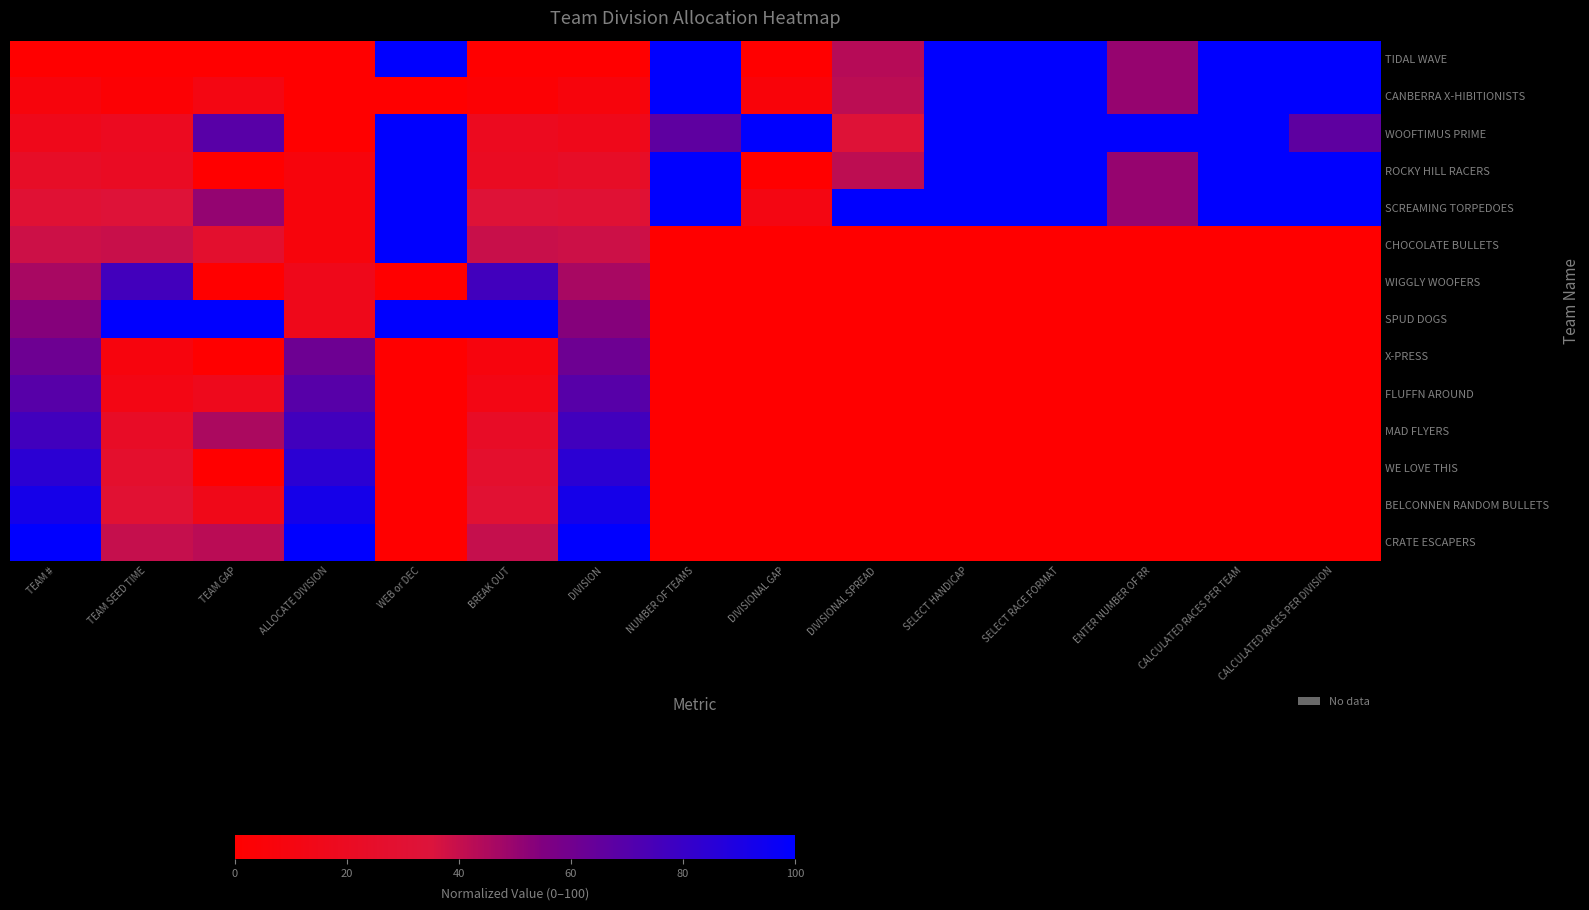

Reading right to left, transcribe all the data shown in this chart.

TIDAL WAVE: CALCULATED RACES PER DIVISION=1.0	CALCULATED RACES PER TEAM=1.0	ENTER NUMBER OF RR=0.5	SELECT RACE FORMAT=1.0	SELECT HANDICAP=1.0	DIVISIONAL SPREAD=0.4	DIVISIONAL GAP=0.0	NUMBER OF TEAMS=1.0	DIVISION=0.0	BREAK OUT=0.0	WEB or DEC=1.0	ALLOCATE DIVISION=0.0	TEAM GAP=0.0	TEAM SEED TIME=0.0	TEAM #=0.0
CANBERRA X-HIBITIONISTS: CALCULATED RACES PER DIVISION=1.0	CALCULATED RACES PER TEAM=1.0	ENTER NUMBER OF RR=0.5	SELECT RACE FORMAT=1.0	SELECT HANDICAP=1.0	DIVISIONAL SPREAD=0.4	DIVISIONAL GAP=0.1	NUMBER OF TEAMS=1.0	DIVISION=0.1	BREAK OUT=0.0	WEB or DEC=0.0	ALLOCATE DIVISION=0.0	TEAM GAP=0.1	TEAM SEED TIME=0.0	TEAM #=0.1
WOOFTIMUS PRIME: CALCULATED RACES PER DIVISION=0.7	CALCULATED RACES PER TEAM=1.0	ENTER NUMBER OF RR=1.0	SELECT RACE FORMAT=1.0	SELECT HANDICAP=1.0	DIVISIONAL SPREAD=0.3	DIVISIONAL GAP=1.0	NUMBER OF TEAMS=0.7	DIVISION=0.2	BREAK OUT=0.2	WEB or DEC=1.0	ALLOCATE DIVISION=0.0	TEAM GAP=0.7	TEAM SEED TIME=0.2	TEAM #=0.2
ROCKY HILL RACERS: CALCULATED RACES PER DIVISION=1.0	CALCULATED RACES PER TEAM=1.0	ENTER NUMBER OF RR=0.5	SELECT RACE FORMAT=1.0	SELECT HANDICAP=1.0	DIVISIONAL SPREAD=0.4	DIVISIONAL GAP=0.0	NUMBER OF TEAMS=1.0	DIVISION=0.2	BREAK OUT=0.2	WEB or DEC=1.0	ALLOCATE DIVISION=0.1	TEAM GAP=0.0	TEAM SEED TIME=0.2	TEAM #=0.2
SCREAMING TORPEDOES: CALCULATED RACES PER DIVISION=1.0	CALCULATED RACES PER TEAM=1.0	ENTER NUMBER OF RR=0.5	SELECT RACE FORMAT=1.0	SELECT HANDICAP=1.0	DIVISIONAL SPREAD=1.0	DIVISIONAL GAP=0.1	NUMBER OF TEAMS=1.0	DIVISION=0.3	BREAK OUT=0.3	WEB or DEC=1.0	ALLOCATE DIVISION=0.1	TEAM GAP=0.5	TEAM SEED TIME=0.3	TEAM #=0.3
CHOCOLATE BULLETS: CALCULATED RACES PER DIVISION=0.0	CALCULATED RACES PER TEAM=0.0	ENTER NUMBER OF RR=0.0	SELECT RACE FORMAT=0.0	SELECT HANDICAP=0.0	DIVISIONAL SPREAD=0.0	DIVISIONAL GAP=0.0	NUMBER OF TEAMS=0.0	DIVISION=0.4	BREAK OUT=0.4	WEB or DEC=1.0	ALLOCATE DIVISION=0.1	TEAM GAP=0.3	TEAM SEED TIME=0.4	TEAM #=0.4
WIGGLY WOOFERS: CALCULATED RACES PER DIVISION=0.0	CALCULATED RACES PER TEAM=0.0	ENTER NUMBER OF RR=0.0	SELECT RACE FORMAT=0.0	SELECT HANDICAP=0.0	DIVISIONAL SPREAD=0.0	DIVISIONAL GAP=0.0	NUMBER OF TEAMS=0.0	DIVISION=0.5	BREAK OUT=0.8	WEB or DEC=0.0	ALLOCATE DIVISION=0.2	TEAM GAP=0.0	TEAM SEED TIME=0.8	TEAM #=0.5
SPUD DOGS: CALCULATED RACES PER DIVISION=0.0	CALCULATED RACES PER TEAM=0.0	ENTER NUMBER OF RR=0.0	SELECT RACE FORMAT=0.0	SELECT HANDICAP=0.0	DIVISIONAL SPREAD=0.0	DIVISIONAL GAP=0.0	NUMBER OF TEAMS=0.0	DIVISION=0.5	BREAK OUT=1.0	WEB or DEC=1.0	ALLOCATE DIVISION=0.2	TEAM GAP=1.0	TEAM SEED TIME=1.0	TEAM #=0.5
X-PRESS: CALCULATED RACES PER DIVISION=0.0	CALCULATED RACES PER TEAM=0.0	ENTER NUMBER OF RR=0.0	SELECT RACE FORMAT=0.0	SELECT HANDICAP=0.0	DIVISIONAL SPREAD=0.0	DIVISIONAL GAP=0.0	NUMBER OF TEAMS=0.0	DIVISION=0.6	BREAK OUT=0.1	WEB or DEC=0.0	ALLOCATE DIVISION=0.6	TEAM GAP=0.0	TEAM SEED TIME=0.1	TEAM #=0.6
FLUFFN AROUND: CALCULATED RACES PER DIVISION=0.0	CALCULATED RACES PER TEAM=0.0	ENTER NUMBER OF RR=0.0	SELECT RACE FORMAT=0.0	SELECT HANDICAP=0.0	DIVISIONAL SPREAD=0.0	DIVISIONAL GAP=0.0	NUMBER OF TEAMS=0.0	DIVISION=0.7	BREAK OUT=0.1	WEB or DEC=0.0	ALLOCATE DIVISION=0.7	TEAM GAP=0.2	TEAM SEED TIME=0.1	TEAM #=0.7
MAD FLYERS: CALCULATED RACES PER DIVISION=0.0	CALCULATED RACES PER TEAM=0.0	ENTER NUMBER OF RR=0.0	SELECT RACE FORMAT=0.0	SELECT HANDICAP=0.0	DIVISIONAL SPREAD=0.0	DIVISIONAL GAP=0.0	NUMBER OF TEAMS=0.0	DIVISION=0.8	BREAK OUT=0.2	WEB or DEC=0.0	ALLOCATE DIVISION=0.8	TEAM GAP=0.5	TEAM SEED TIME=0.2	TEAM #=0.8
WE LOVE THIS: CALCULATED RACES PER DIVISION=0.0	CALCULATED RACES PER TEAM=0.0	ENTER NUMBER OF RR=0.0	SELECT RACE FORMAT=0.0	SELECT HANDICAP=0.0	DIVISIONAL SPREAD=0.0	DIVISIONAL GAP=0.0	NUMBER OF TEAMS=0.0	DIVISION=0.8	BREAK OUT=0.3	WEB or DEC=0.0	ALLOCATE DIVISION=0.8	TEAM GAP=0.0	TEAM SEED TIME=0.3	TEAM #=0.8
BELCONNEN RANDOM BULLETS: CALCULATED RACES PER DIVISION=0.0	CALCULATED RACES PER TEAM=0.0	ENTER NUMBER OF RR=0.0	SELECT RACE FORMAT=0.0	SELECT HANDICAP=0.0	DIVISIONAL SPREAD=0.0	DIVISIONAL GAP=0.0	NUMBER OF TEAMS=0.0	DIVISION=0.9	BREAK OUT=0.3	WEB or DEC=0.0	ALLOCATE DIVISION=0.9	TEAM GAP=0.1	TEAM SEED TIME=0.3	TEAM #=0.9
CRATE ESCAPERS: CALCULATED RACES PER DIVISION=0.0	CALCULATED RACES PER TEAM=0.0	ENTER NUMBER OF RR=0.0	SELECT RACE FORMAT=0.0	SELECT HANDICAP=0.0	DIVISIONAL SPREAD=0.0	DIVISIONAL GAP=0.0	NUMBER OF TEAMS=0.0	DIVISION=1.0	BREAK OUT=0.4	WEB or DEC=0.0	ALLOCATE DIVISION=1.0	TEAM GAP=0.4	TEAM SEED TIME=0.4	TEAM #=1.0